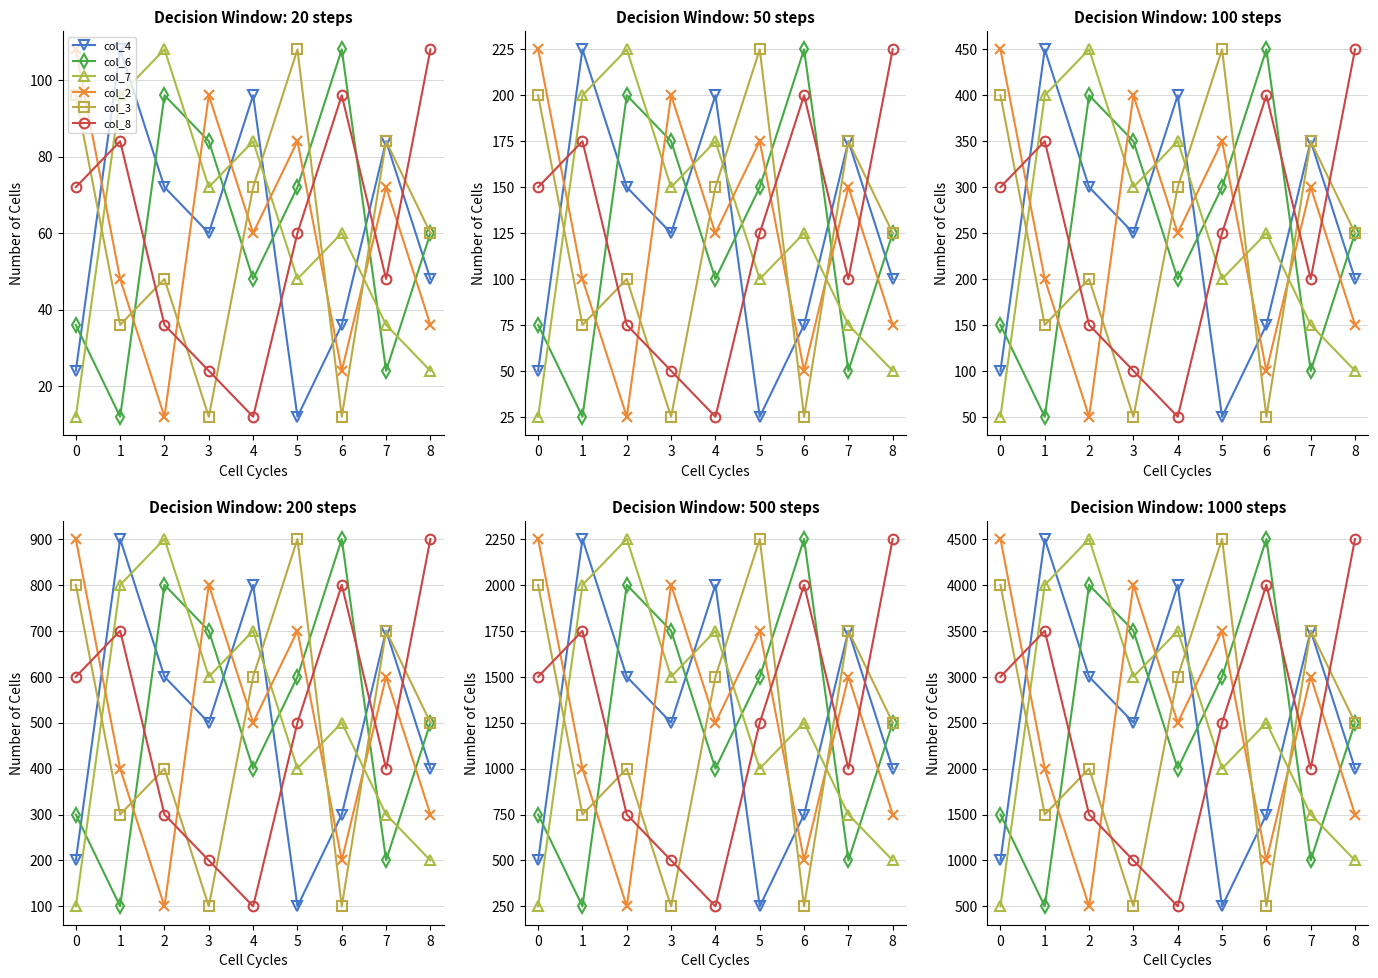

Where do col_8 and col_3 first cross each other?

0 and 1